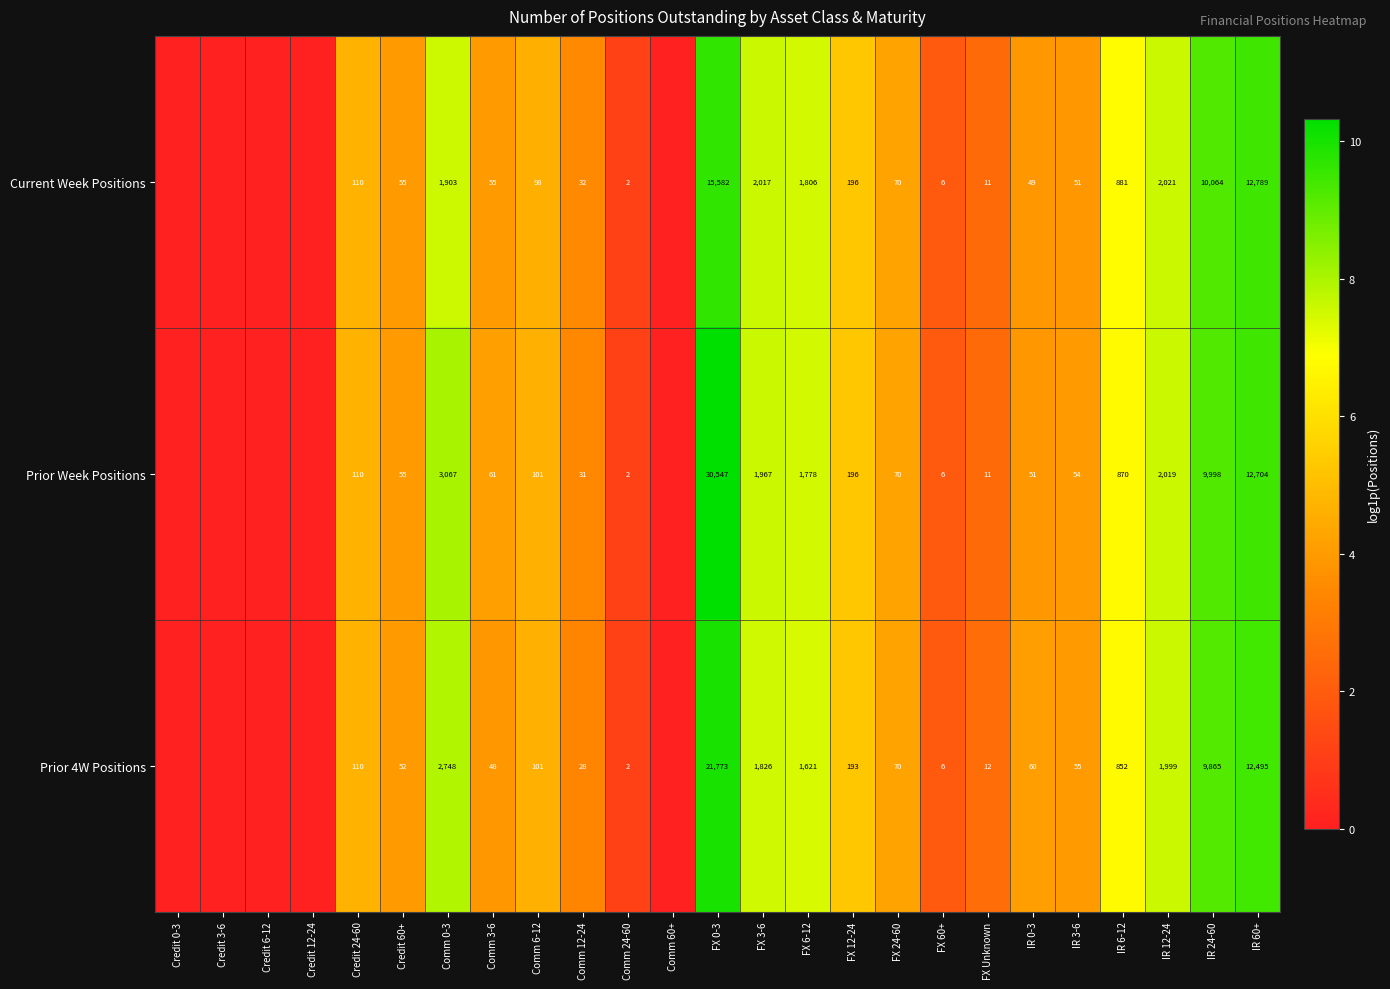

Is it true that Prior Week Positions equals 12704 at IR 60+?

True